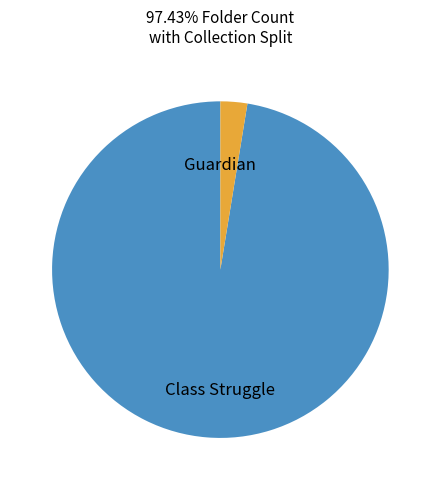

Does any single category account for the majority?

Yes